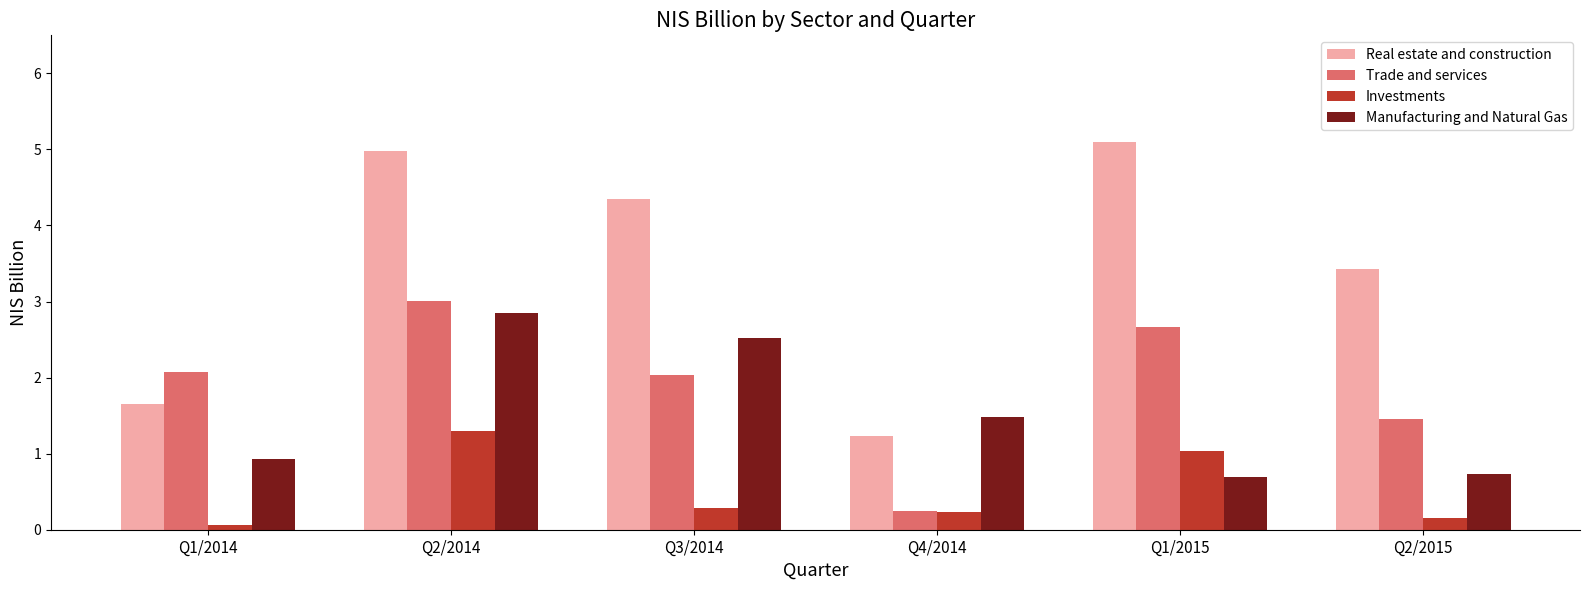

What is the value of the Real estate and construction bar at the 5th from the left?

5.1